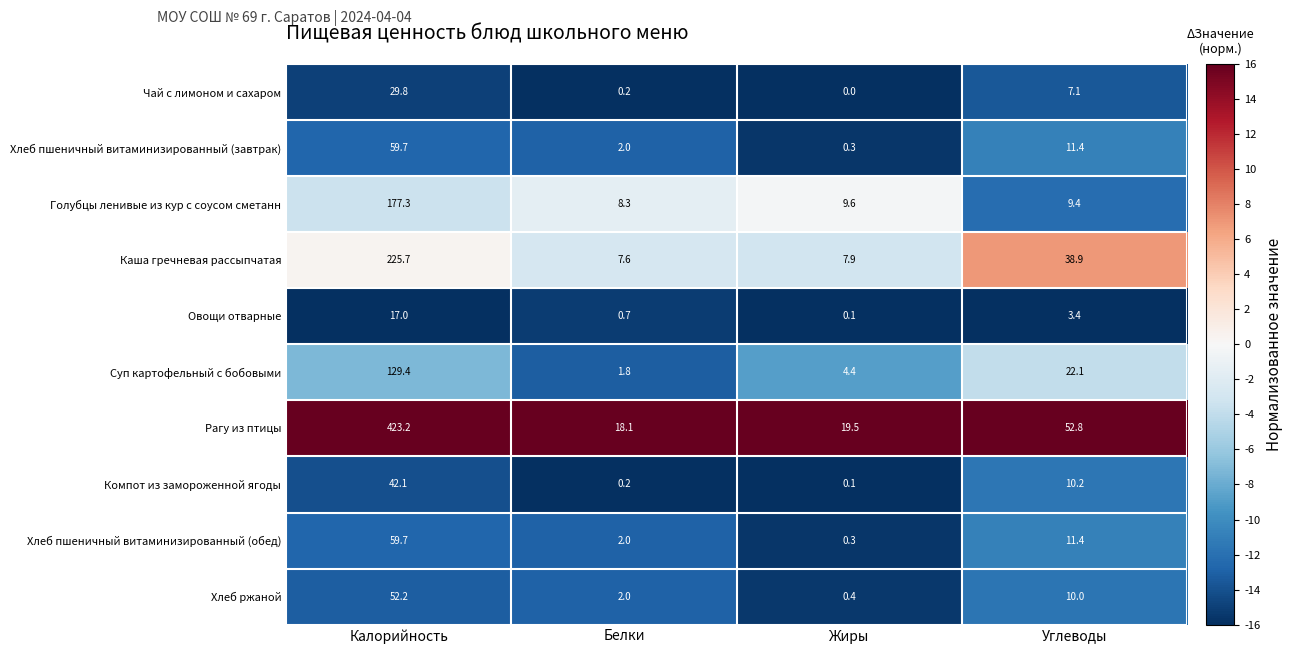

What is the total value across all series at Белки?

42.9